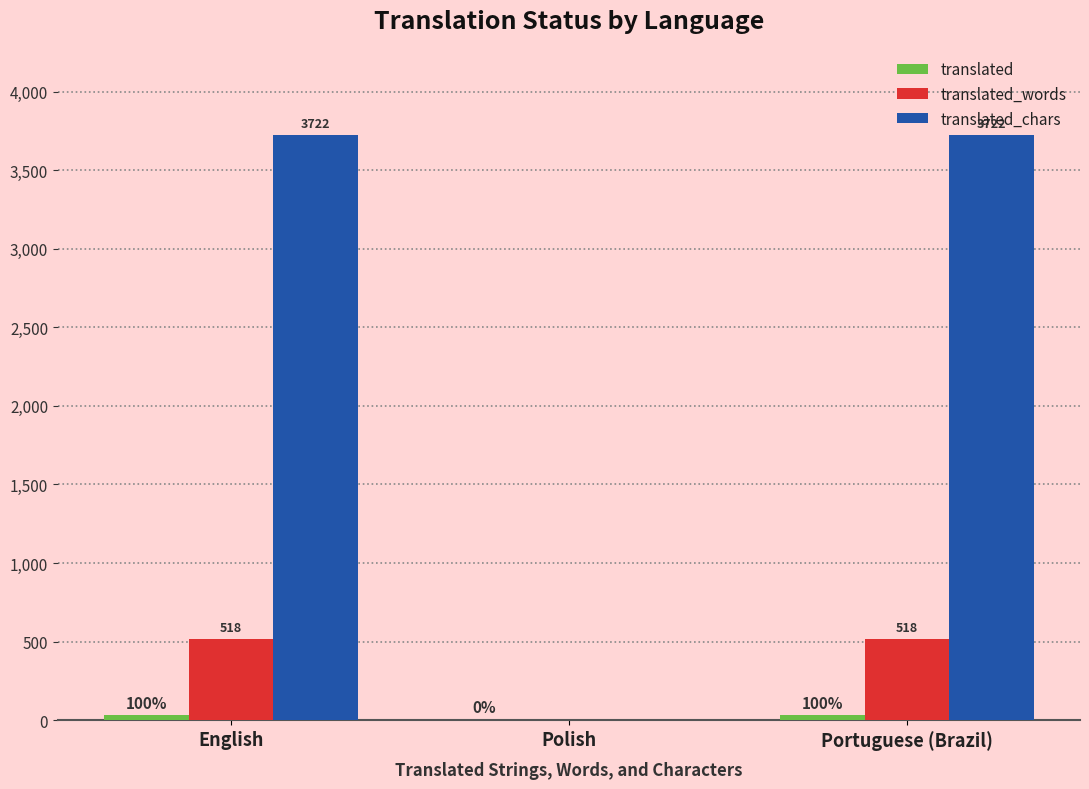

List the labels in order of translated_chars value, smallest first.

Polish, English, Portuguese (Brazil)